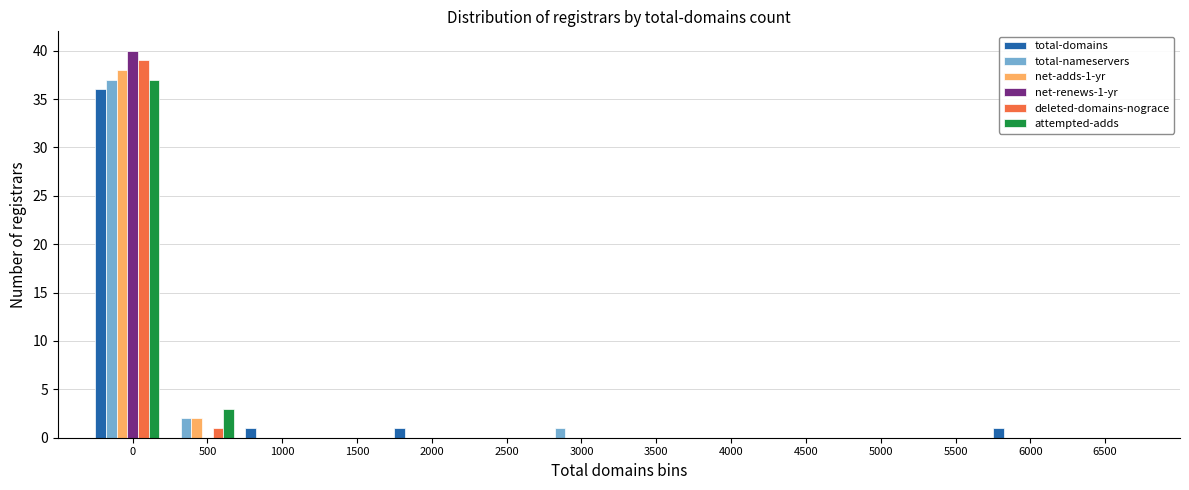

Is it true that deleted-domains-nograce equals 23 at 1500?

False